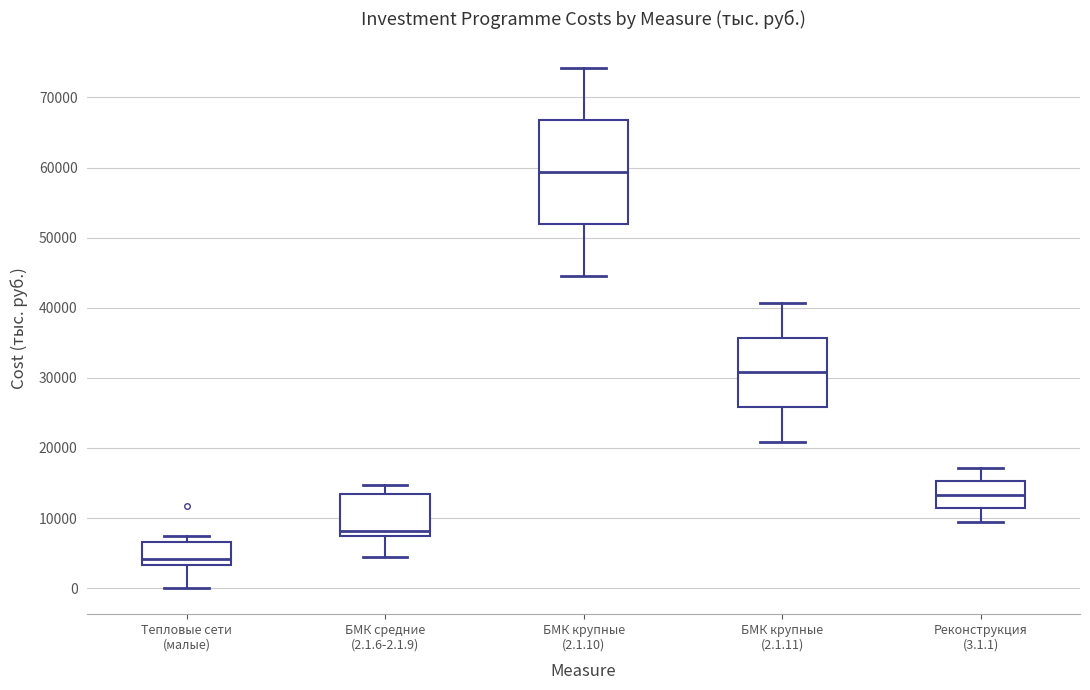

Which box's median line is the lowest?

Тепловые сети (малые)